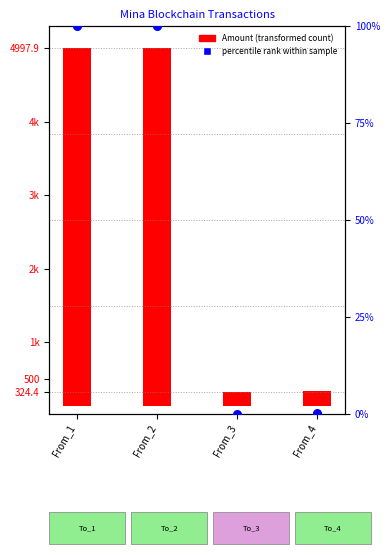

Between From_2 and From_3, which is larger?

From_2